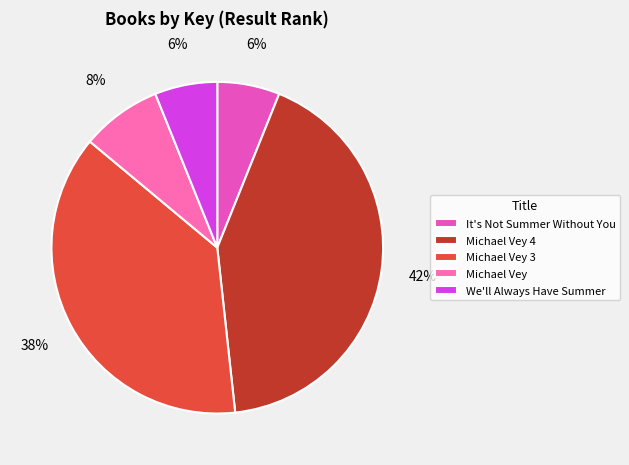

The We'll Always Have Summer slice represents 16% of the pie. True or false?

False